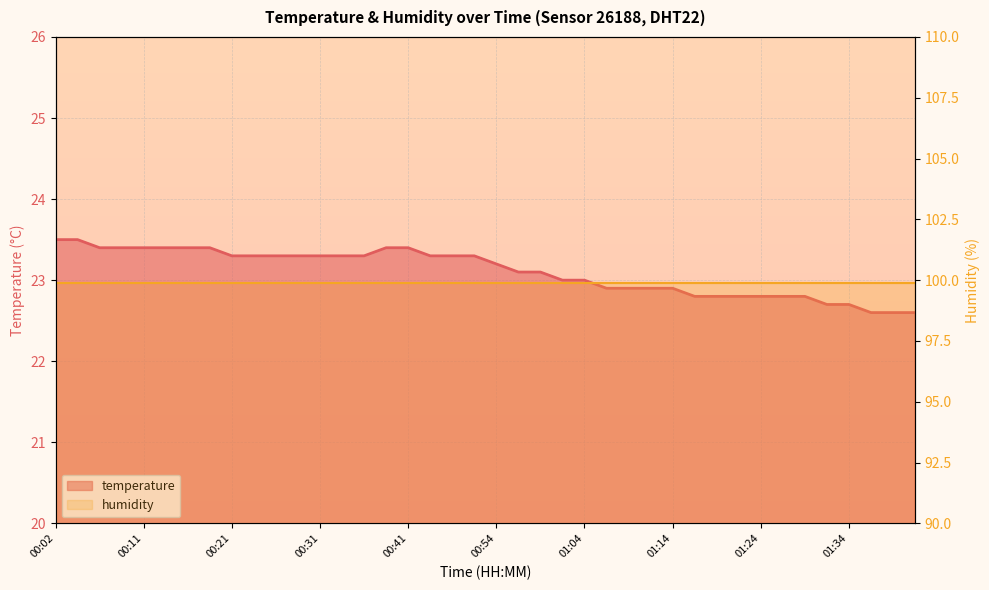

True or false: temperature and humidity cross at least once.

False